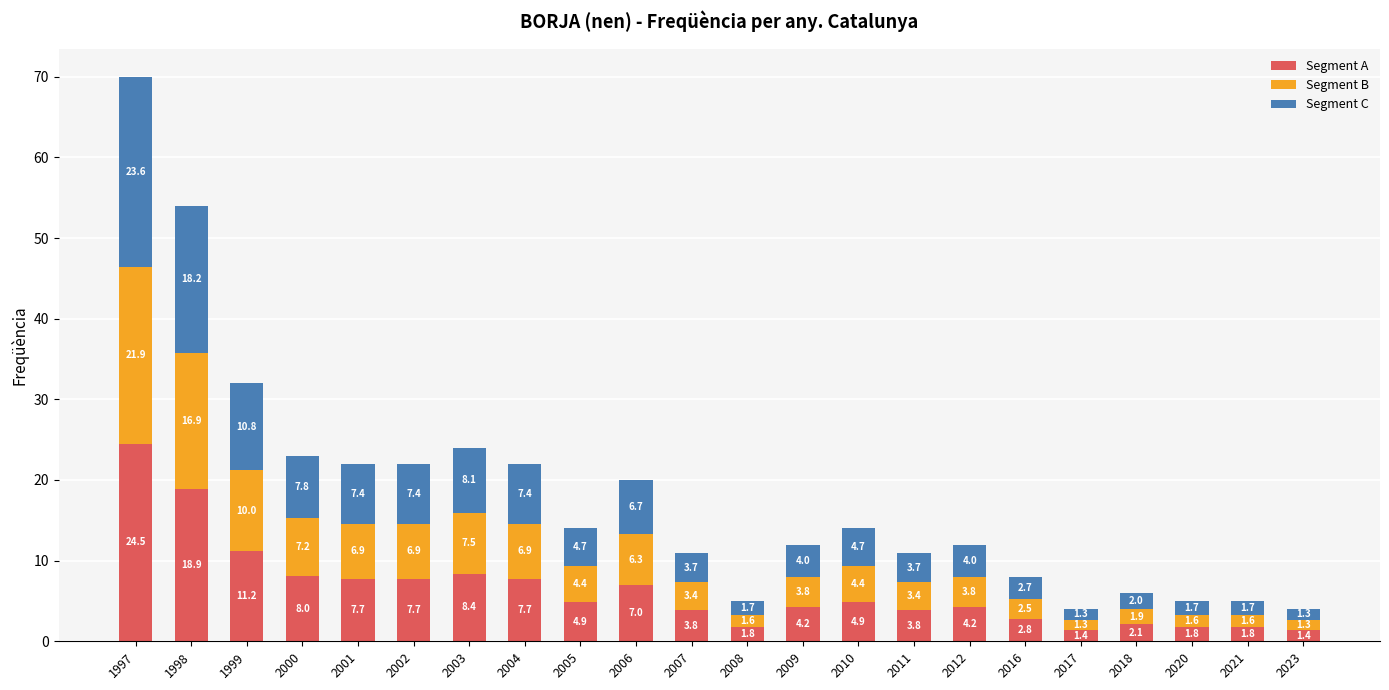

What is the lowest value of the Segment A series?

1.4